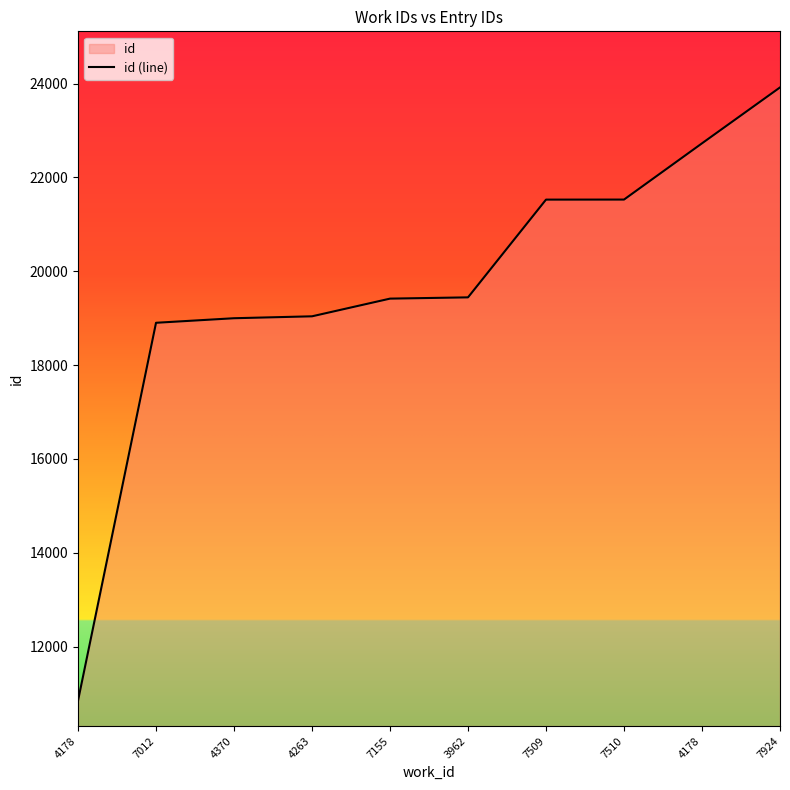

How many data points are above 19444?

4